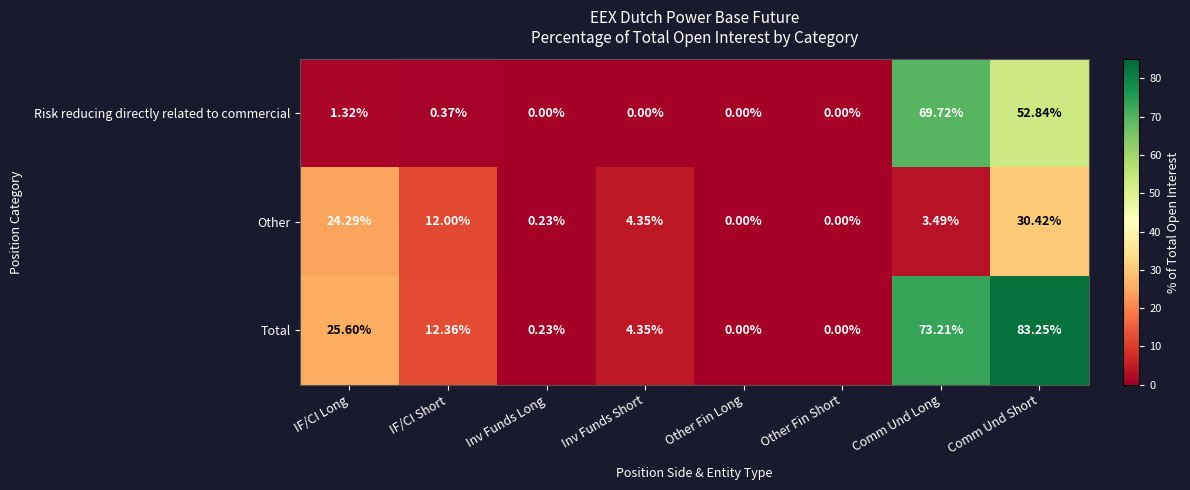

Which series has the widest spread of values?

Total